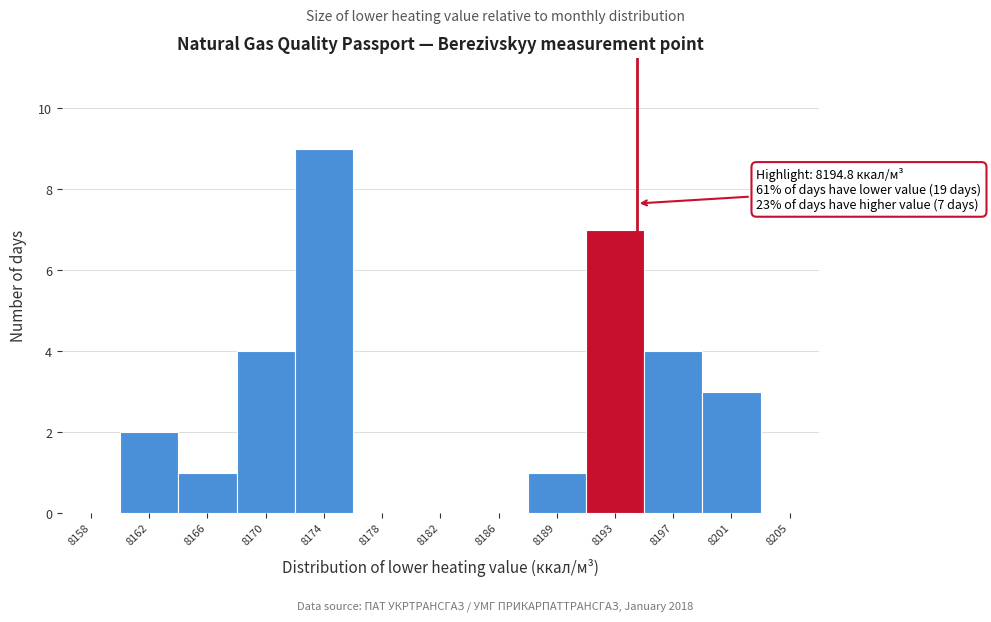

Over which range of the x-axis is the bar tallest?

8172.0 to 8176.0